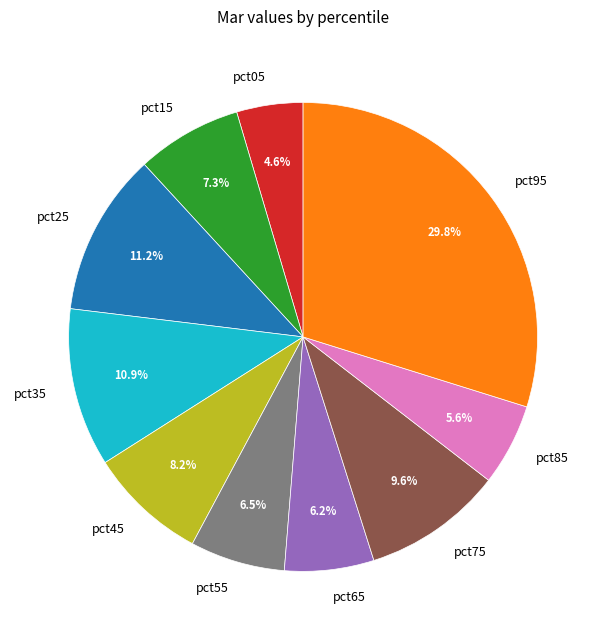

Does pct95 account for over 50% of the chart?

No